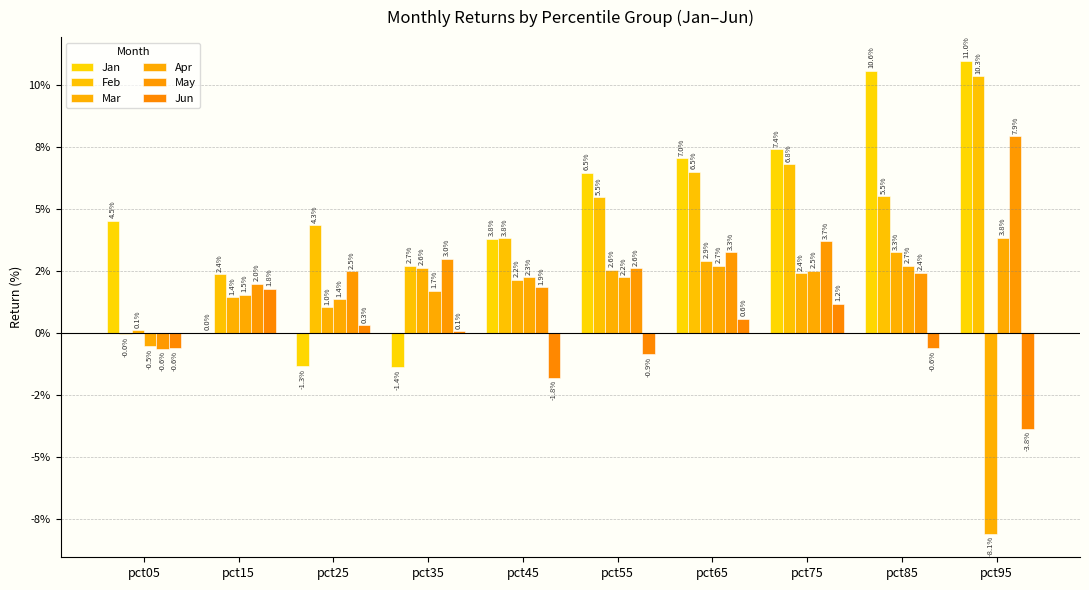

What are all the series names shown in the legend?

Jan, Feb, Mar, Apr, May, Jun